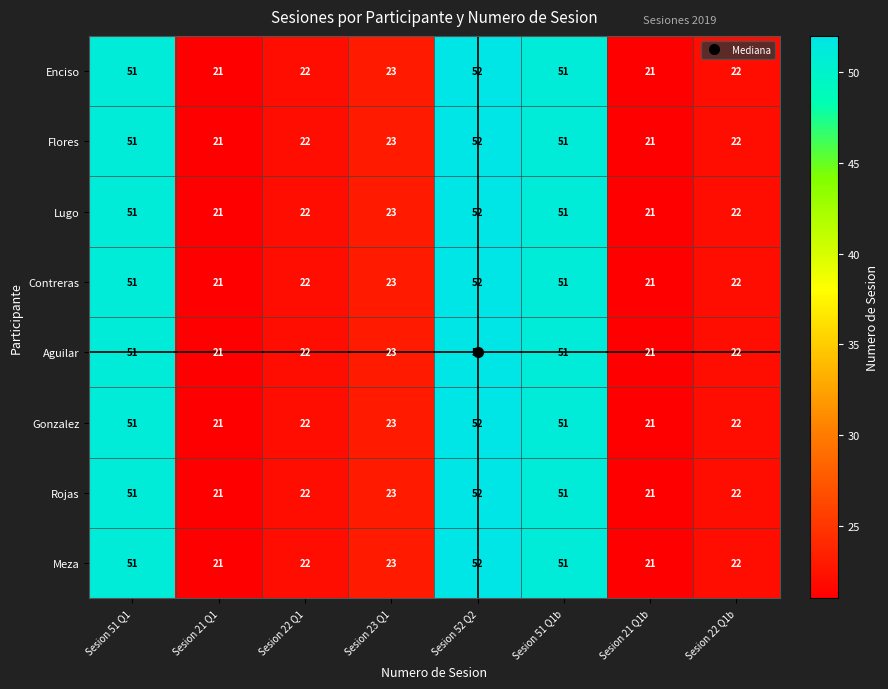

At which label does Rojas first exceed 23?

Sesion 51 Q1